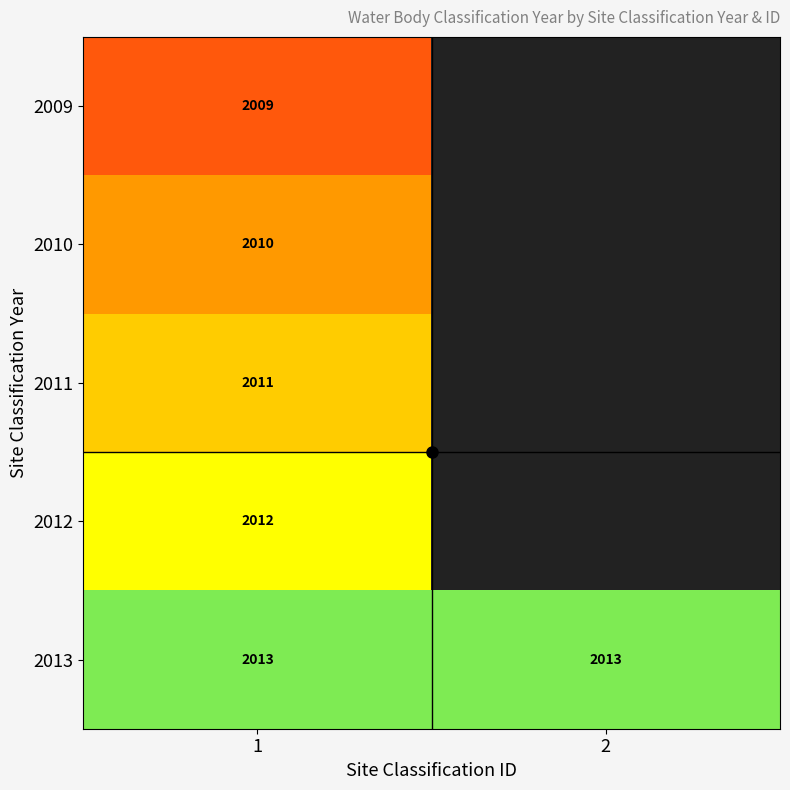

Rank the series by their maximum value, from highest to lowest.

2013, 2012, 2011, 2010, 2009